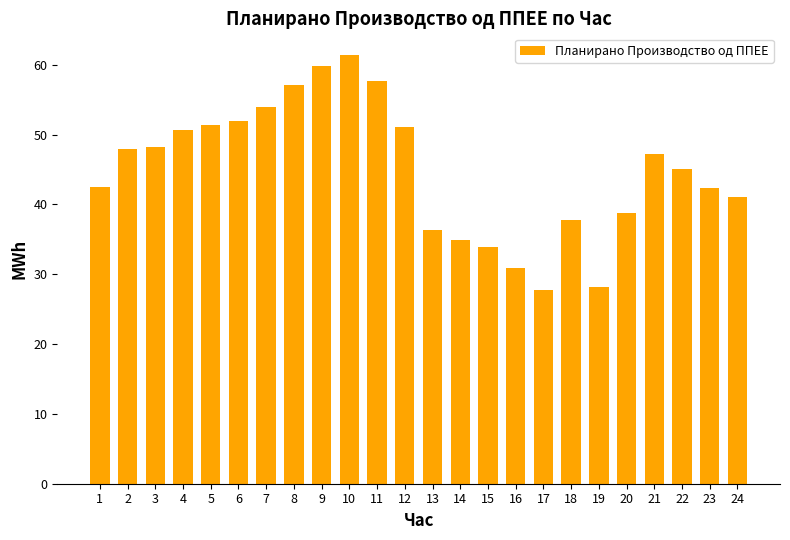

At which category does the chart reach its peak across all series?

10